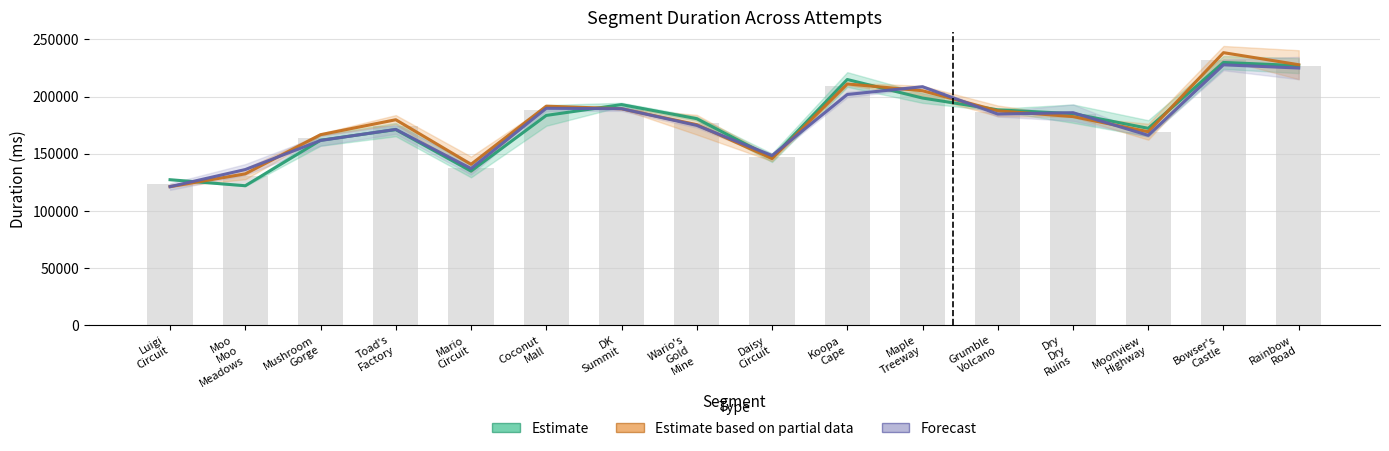

What position from the left is Daisy
Circuit?

9